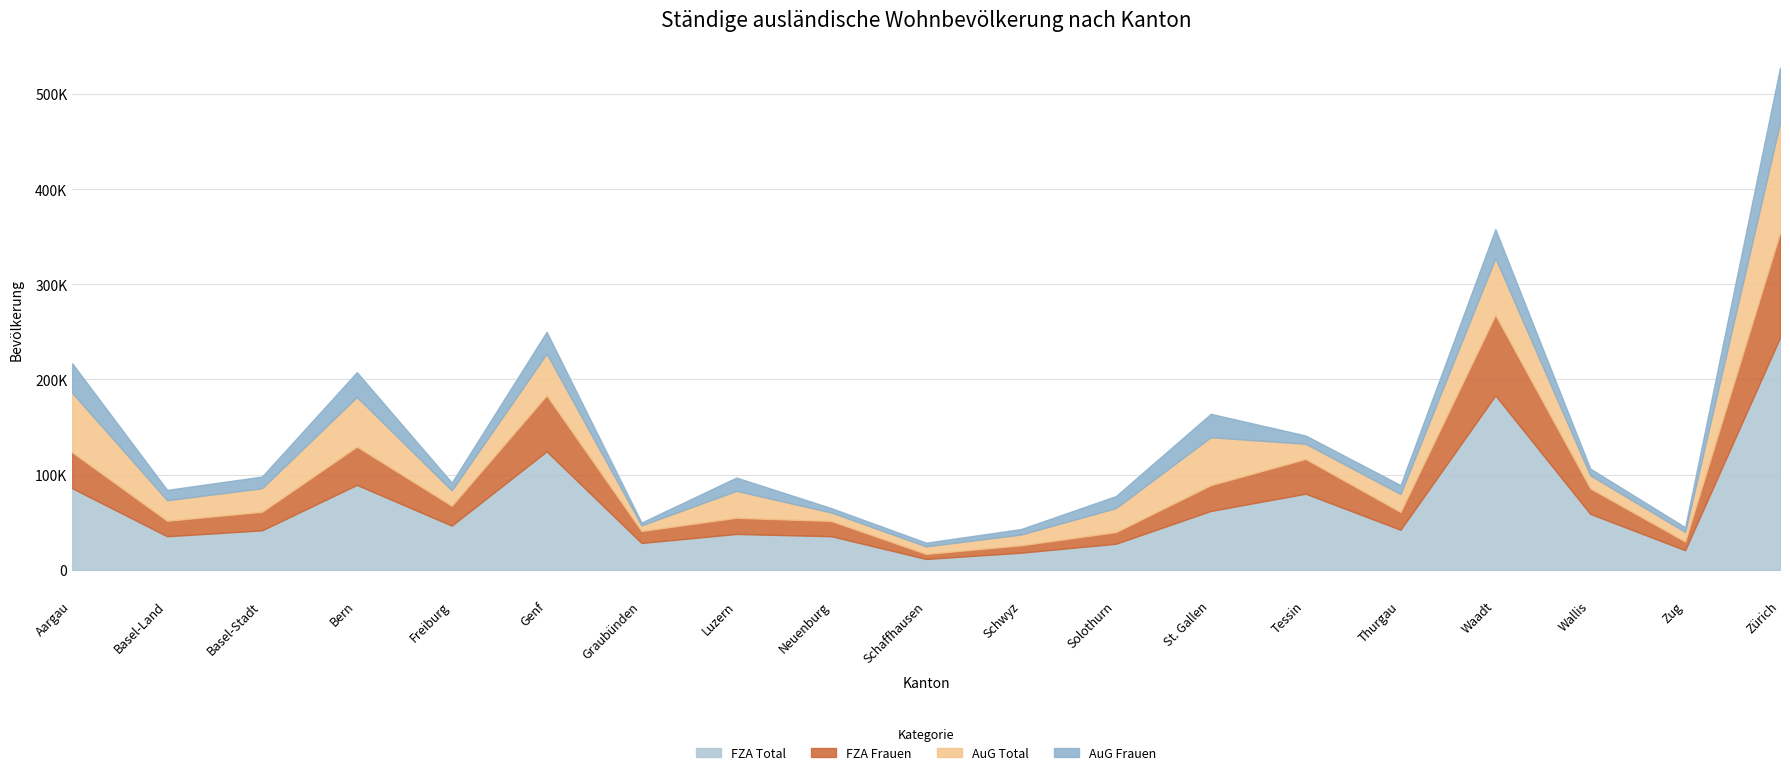

What is the difference between the maximum and minimum values in the AuG Total series?

109655